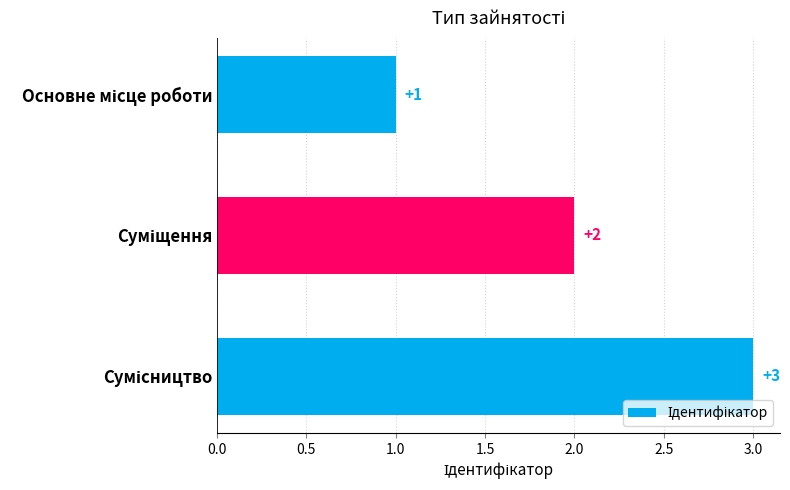

What is the value of the 2nd bar from the top?

2